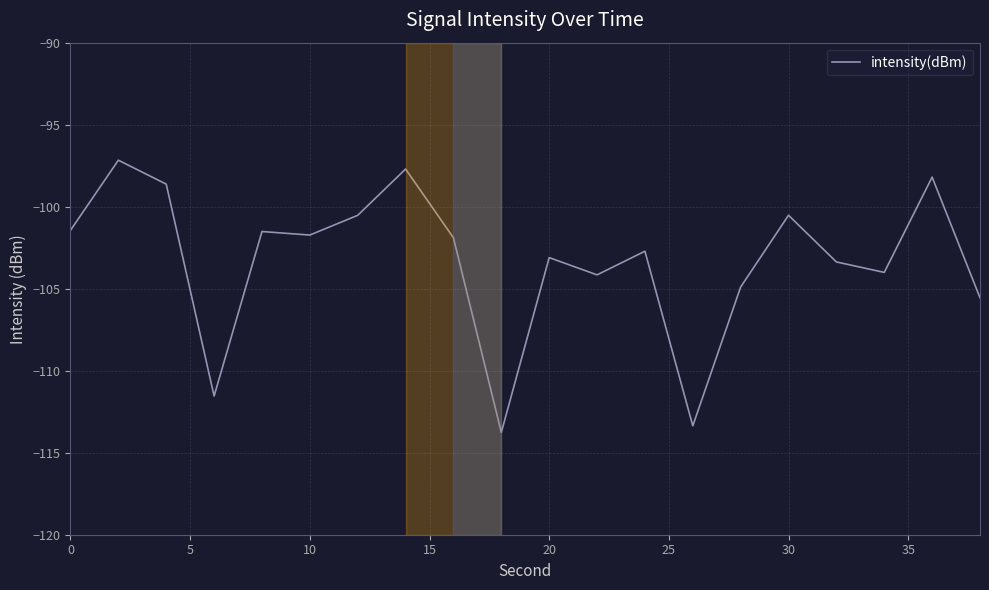

What is the difference between the maximum and minimum values?

16.6